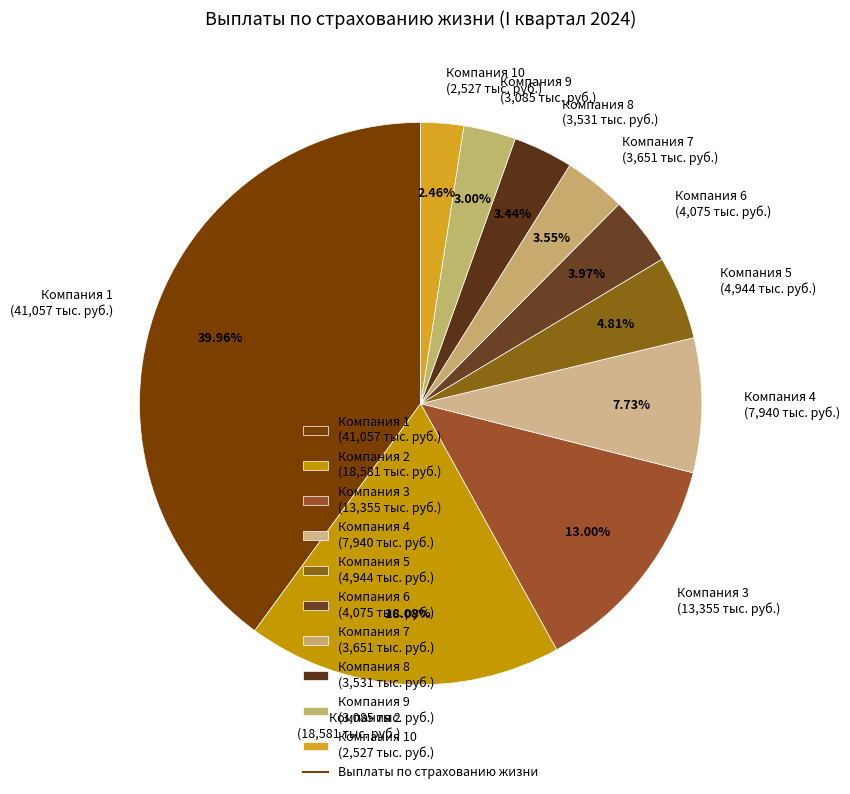

Between Компания 1 (41,057 тыс. руб.) and Компания 6 (4,075 тыс. руб.), which is larger?

Компания 1 (41,057 тыс. руб.)